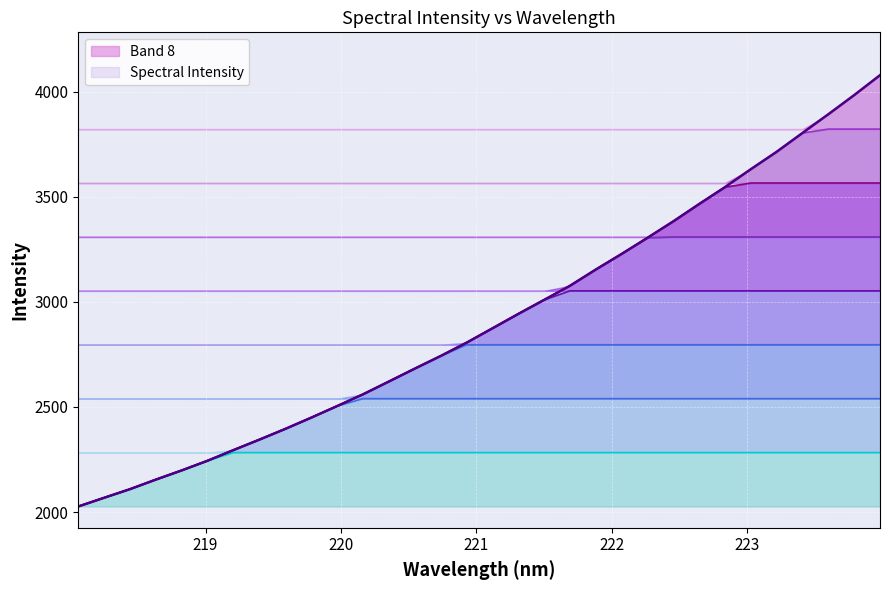

What is the value of the 29th point from the left?

3804.1